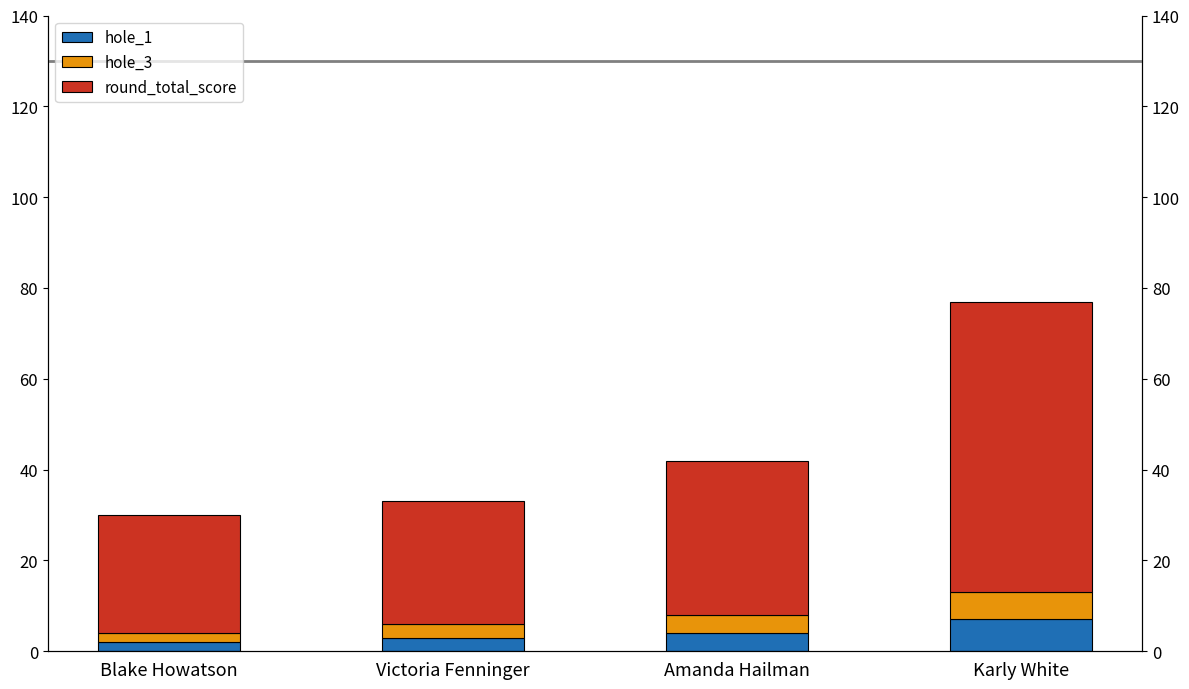

What position from the left is Karly White?

4